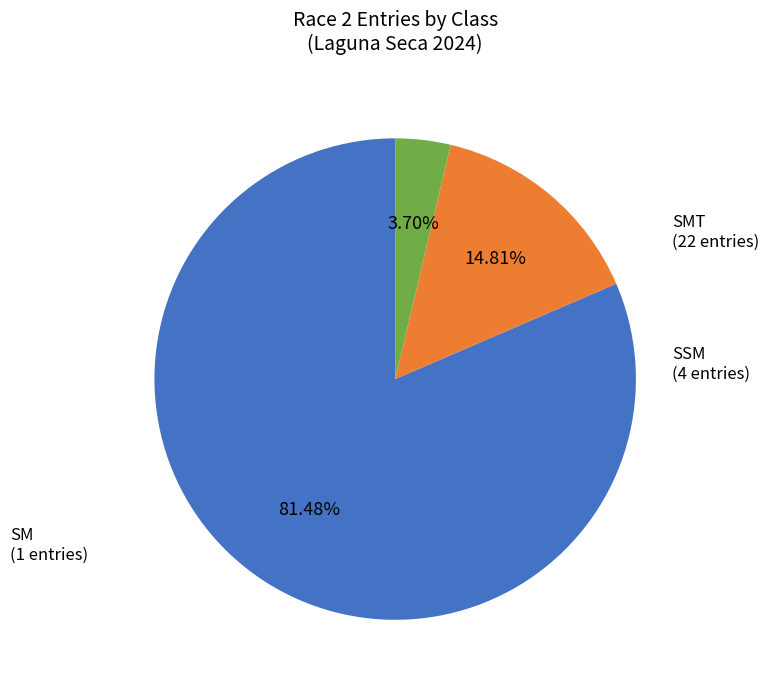

Is there any slice that represents more than half of the pie?

Yes